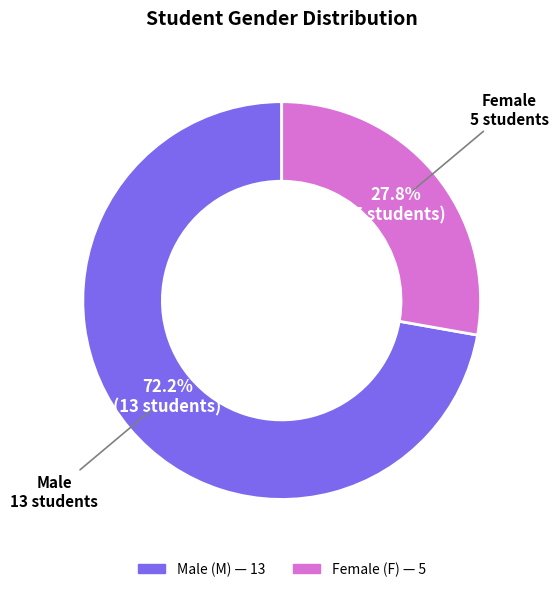

Is there a majority slice in this chart?

Yes